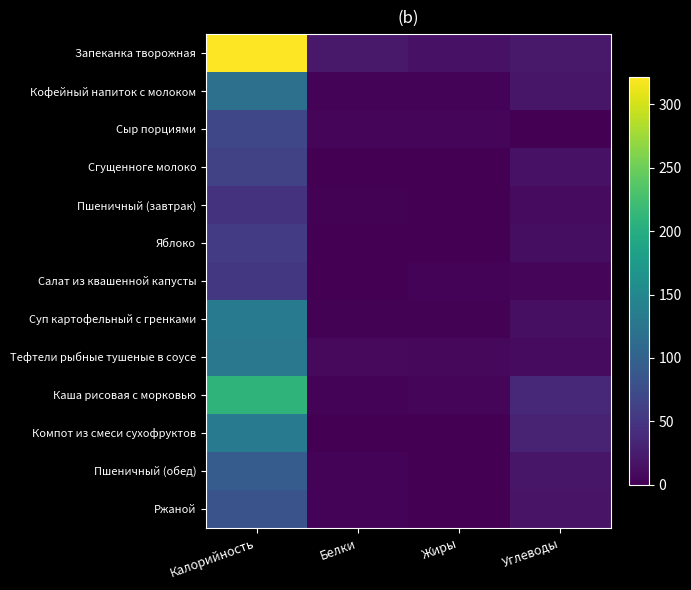

At which category is the sum across all series the highest?

Калорийность